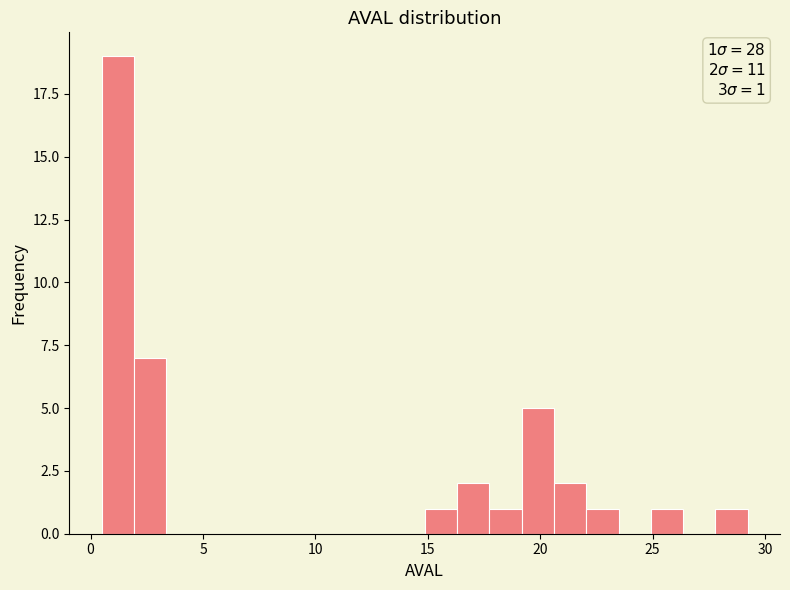

Around what value on the x-axis is the tallest bar? Give the approximate position of its centre, as read against the axis.

1.0